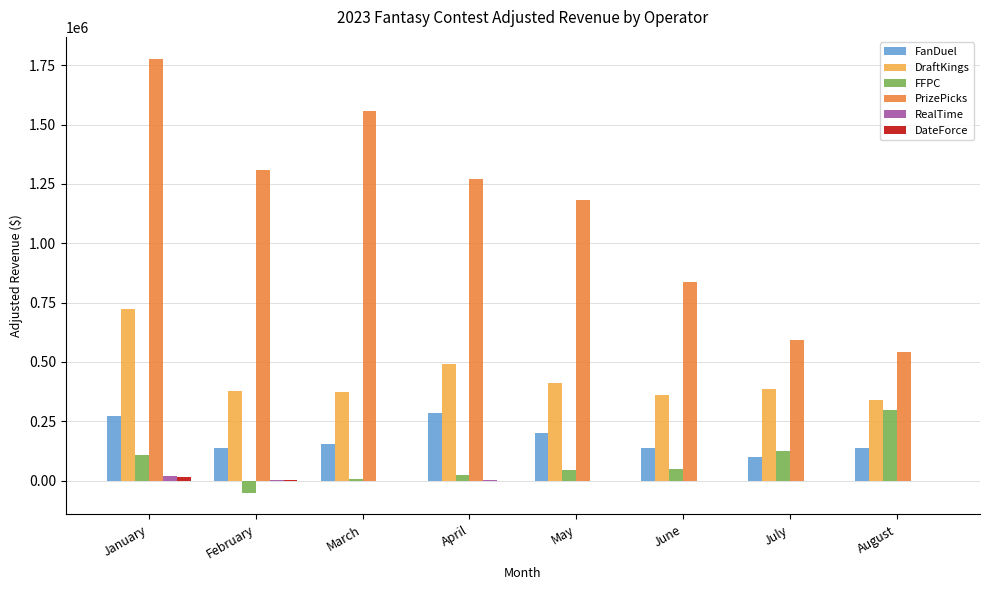

What is the total value across all series at July?

1201561.0